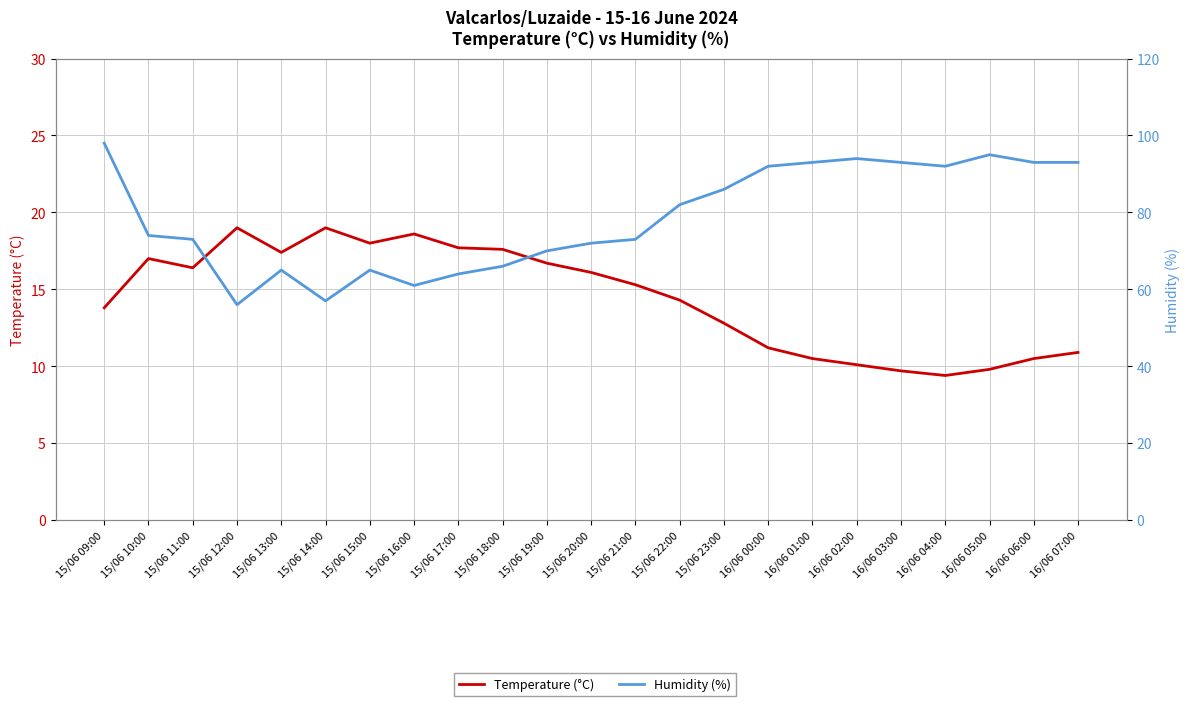

What is the spread (max minus min) of values at 15/06 12:00?

37.0